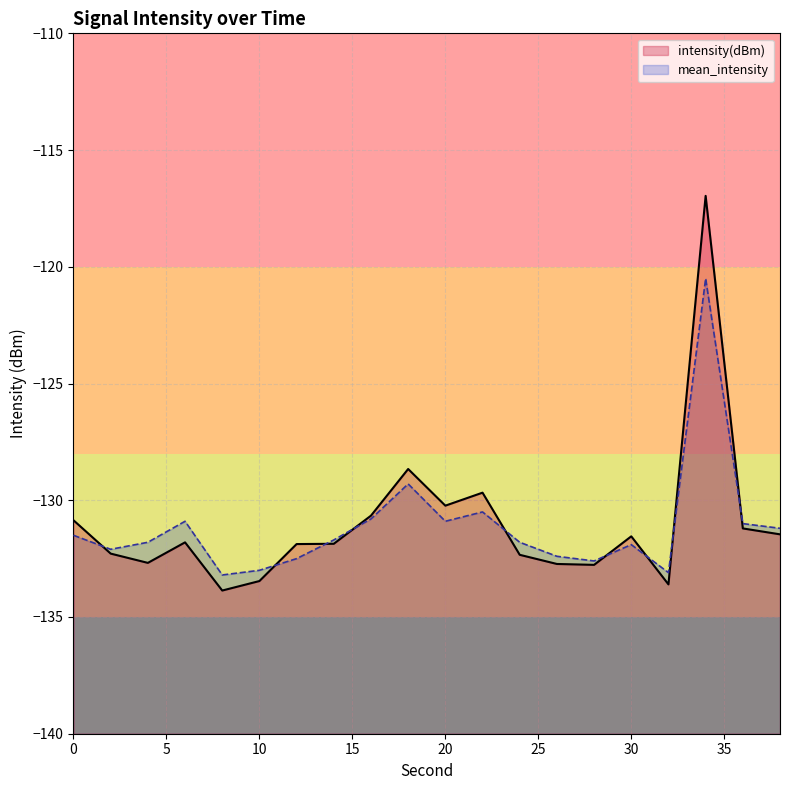

Is it true that mean_intensity equals -130.9 at 6?

True